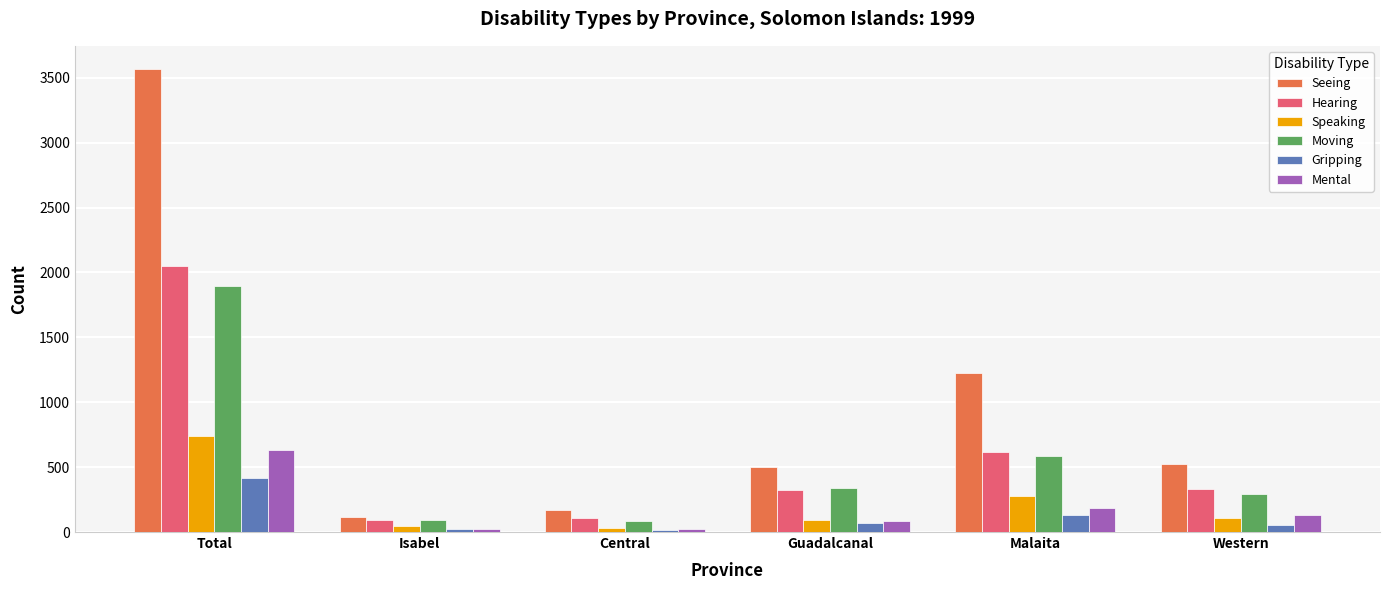

What are all the series names shown in the legend?

Seeing, Hearing, Speaking, Moving, Gripping, Mental